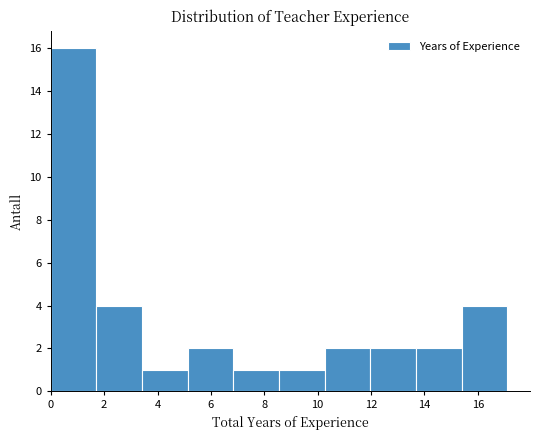

Reading left to right, list every bar in this chart as the range it spans on the x-axis followed by its height. Neither the bar edges nor the heights are printed on the chart, so give them approximately, as read against the axes.

0.0 to 1.8: 16
1.8 to 3.4: 4
3.4 to 5.2: 1
5.2 to 6.8: 2
6.8 to 8.6: 1
8.6 to 10.2: 1
10.2 to 12.0: 2
12.0 to 13.6: 2
13.6 to 15.4: 2
15.4 to 17.2: 4